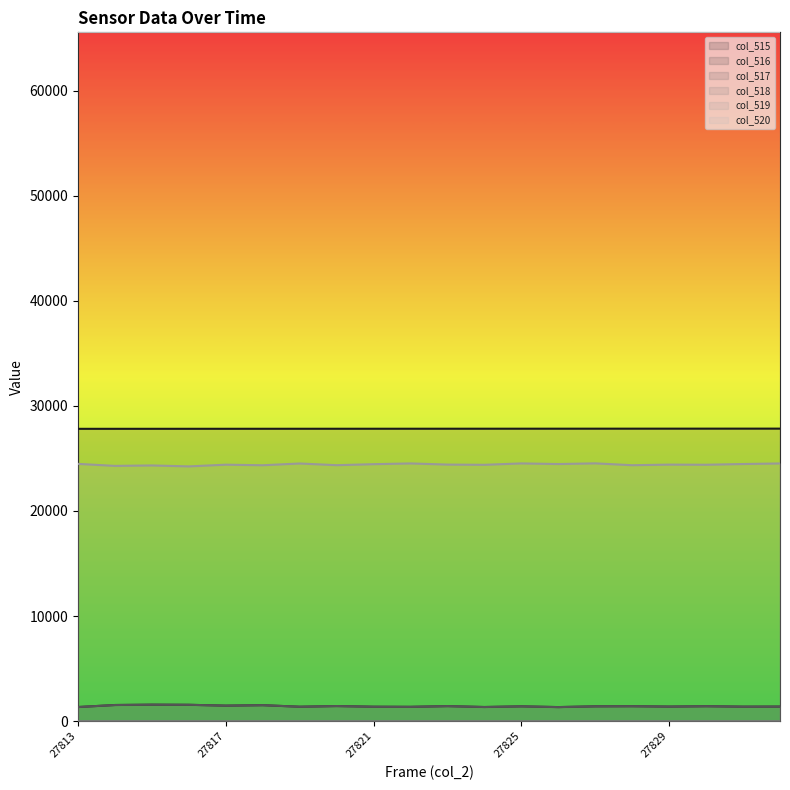

What is the maximum value for col_518?

2